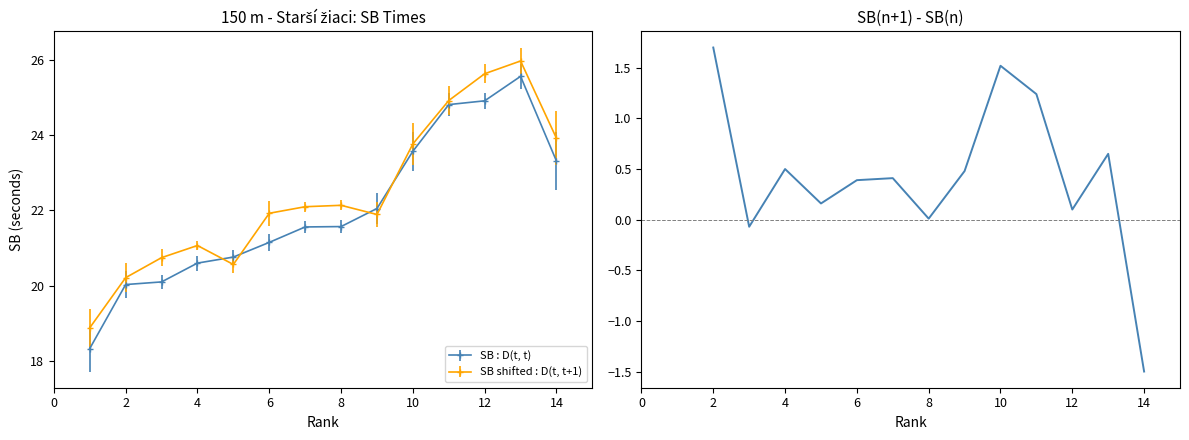

How many lines are shown in the chart?

1